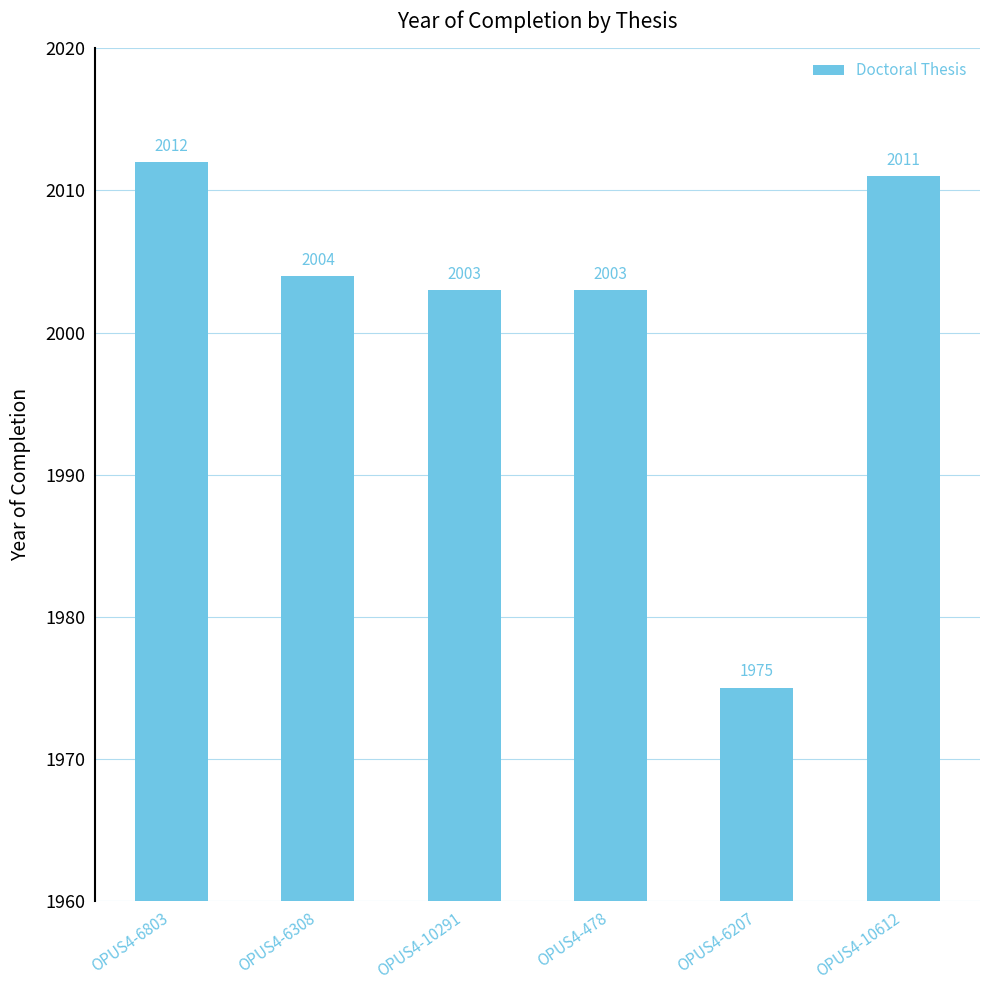

Which label corresponds to the largest value in the chart?

OPUS4-6803